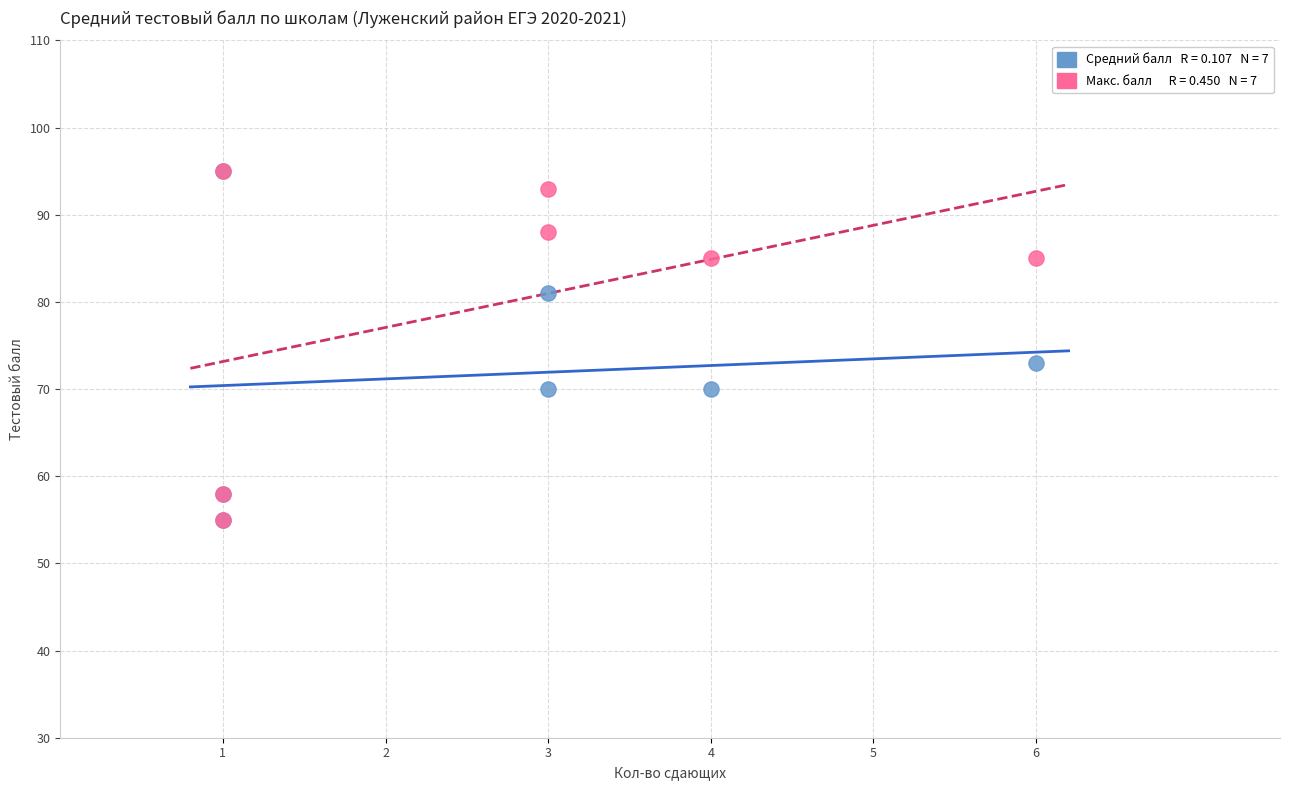

Across all series, what Y value is closest to 75?

73